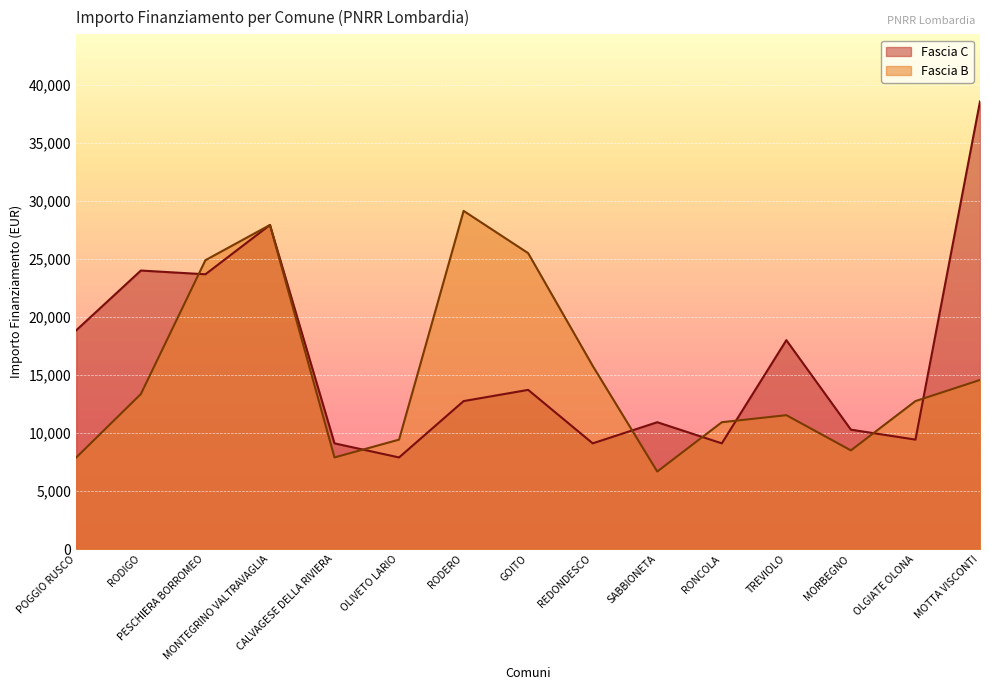

What is the minimum value for Fascia B?

6677